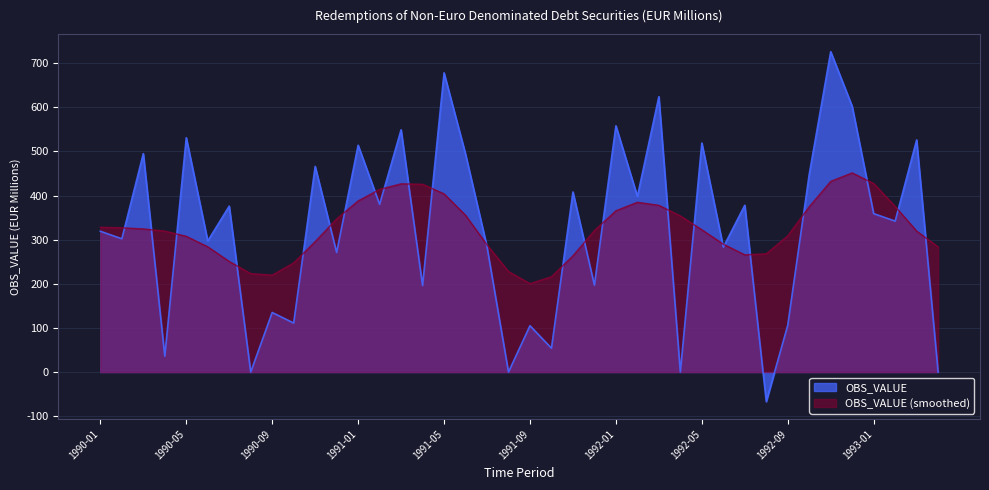

How many distinct data groups are displayed?

2